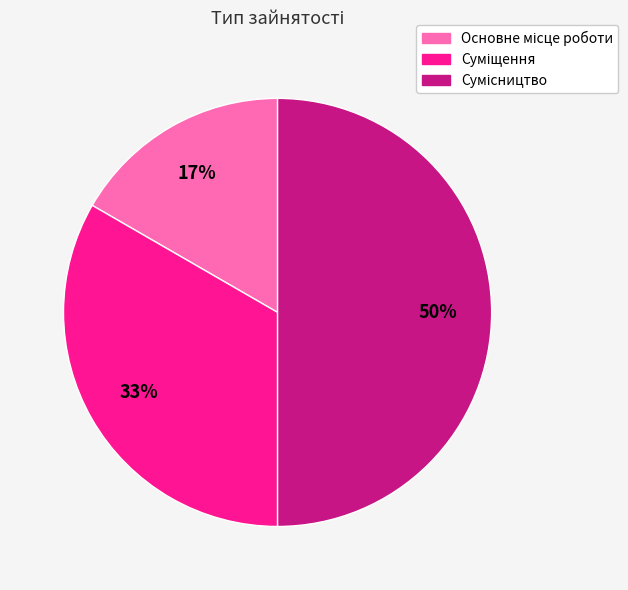

To the nearest percent, what is the average slice percentage?

33%